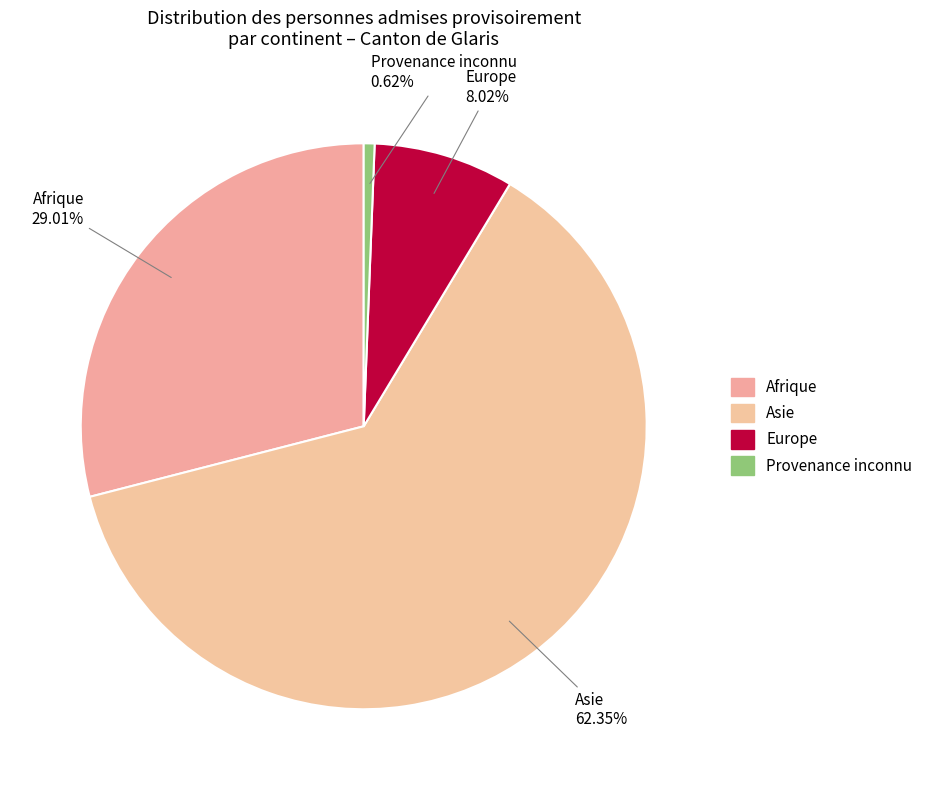

Do Afrique and Provenance inconnu together represent more than half of the pie?

No